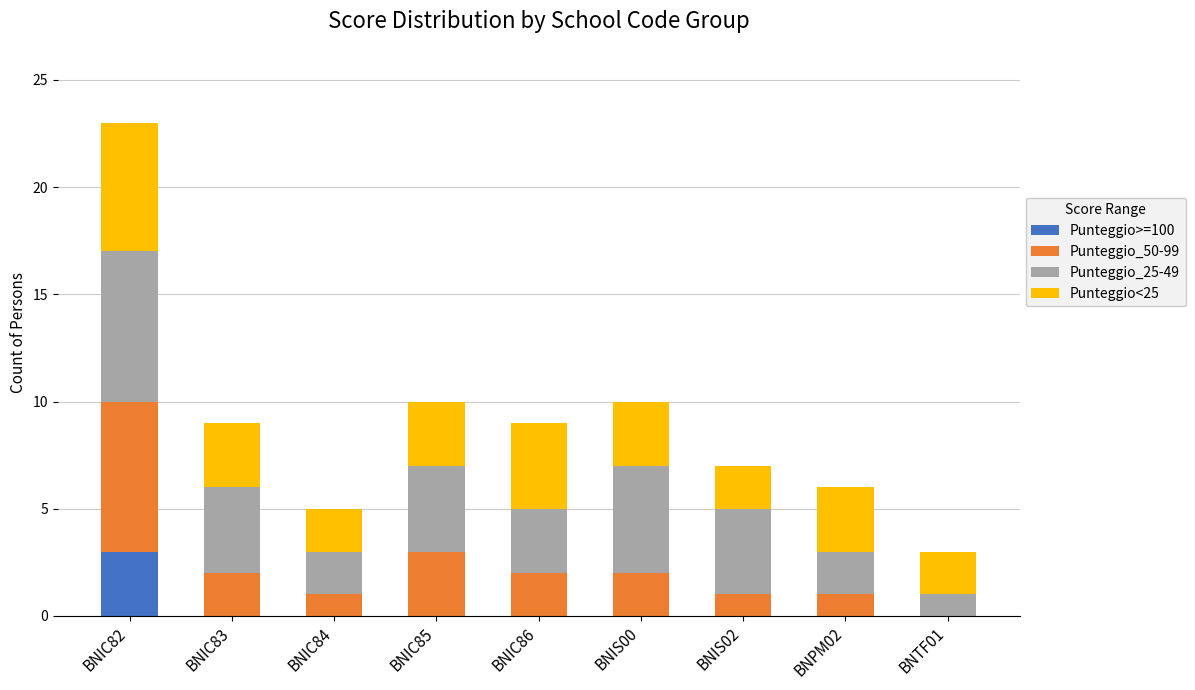

At which category is the sum across all series the highest?

BNIC82